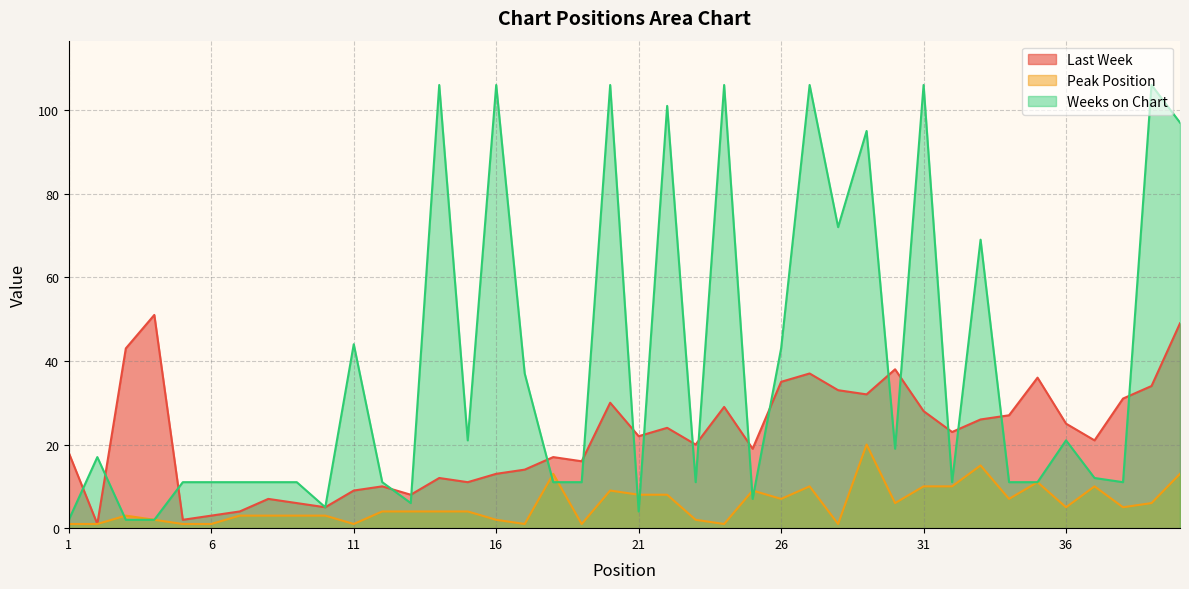

Which series has the largest total across all categories?

Weeks on Chart